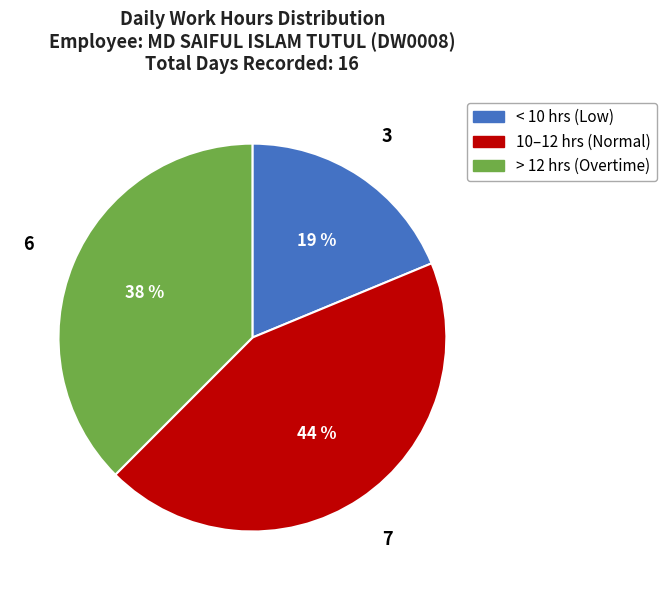

Does any single category account for the majority?

No